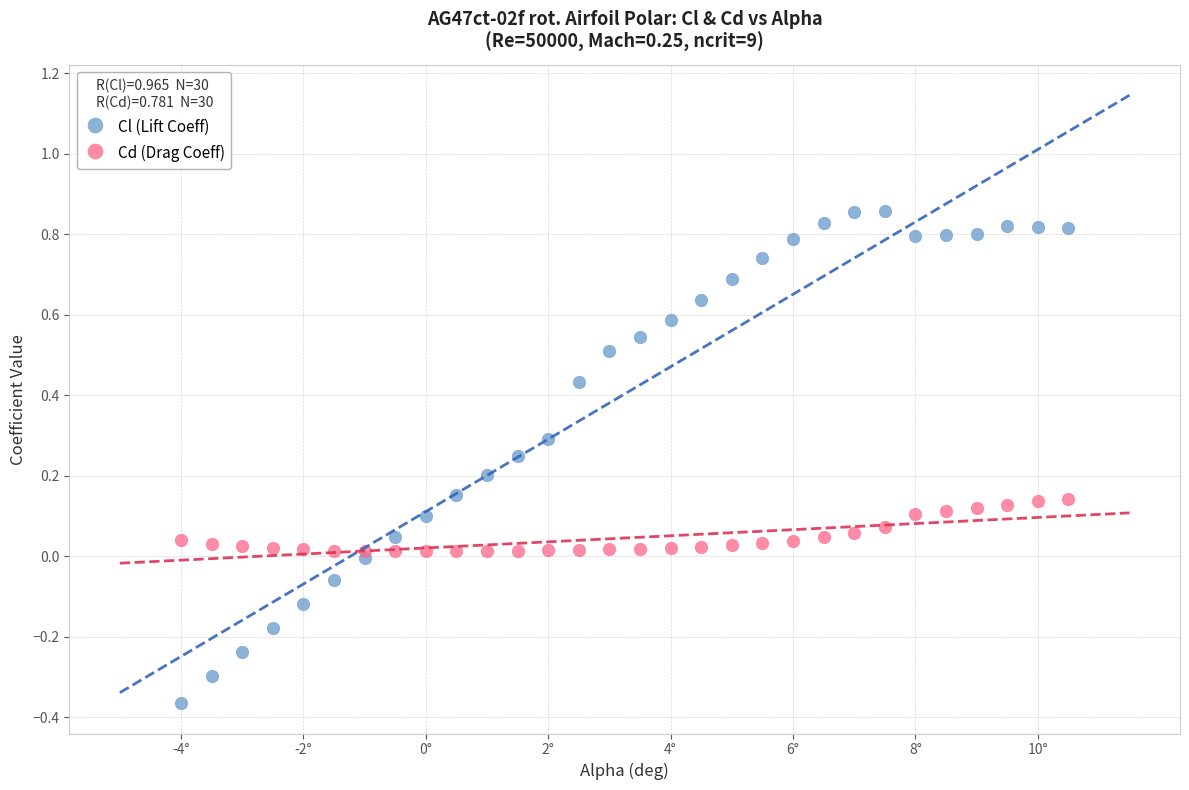

Which series reaches the maximum Y coordinate?

Cl (Lift Coeff)